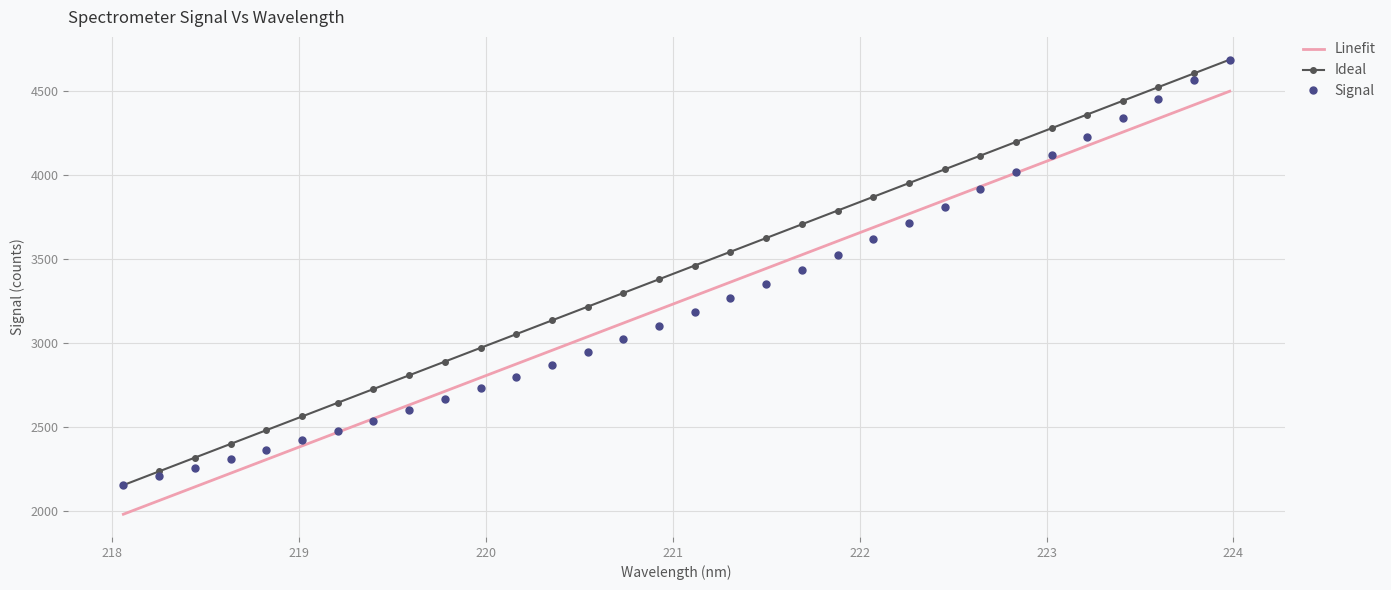

What is the maximum value shown in the chart?

4686.5